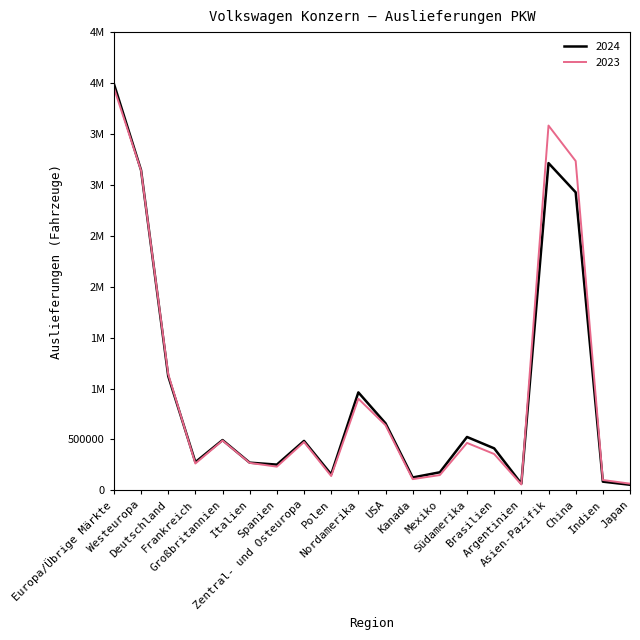

What are all the series names shown in the legend?

2024, 2023